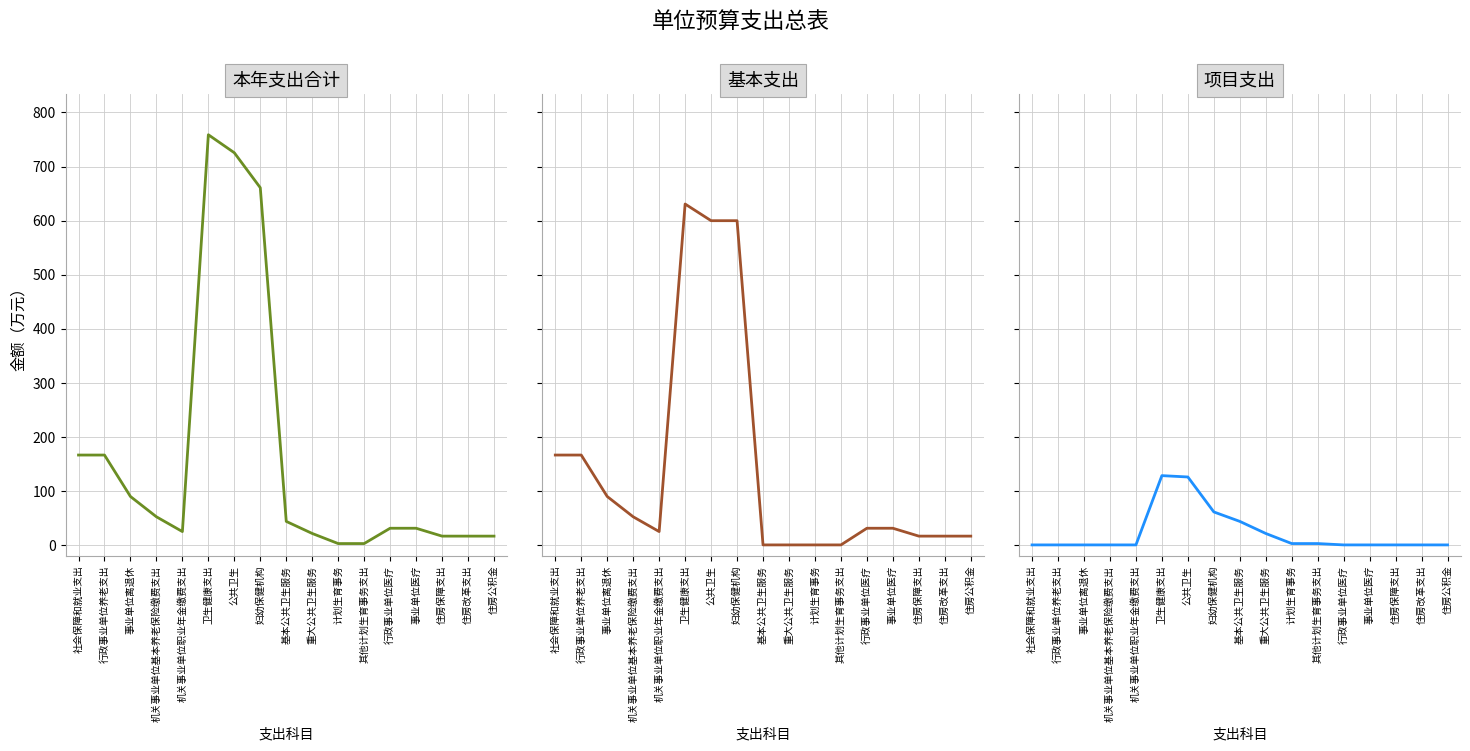

Reading left to right, extract all data points from this chart.

本年支出合计: 166.2	166.2	89.6	52.0	24.7	758.8	725.4	660.8	43.5	21.2	2.5	2.5	30.8	30.8	16.2	16.2	16.2
基本支出: 166.2	166.2	89.6	52.0	24.7	630.6	599.8	599.8	0.0	0.0	0.0	0.0	30.8	30.8	16.2	16.2	16.2
项目支出: 0.0	0.0	0.0	0.0	0.0	128.2	125.7	61.0	43.5	21.2	2.5	2.5	0.0	0.0	0.0	0.0	0.0